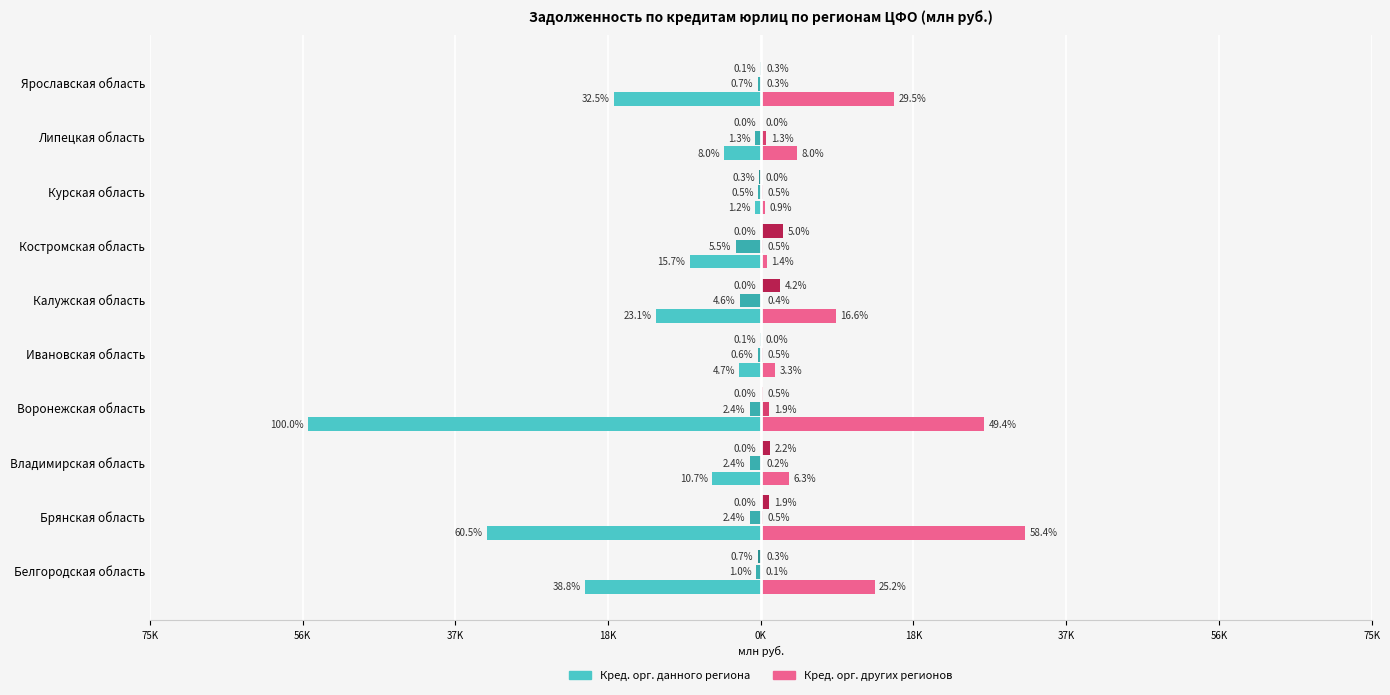

The Кред. орг. данного региона (всего) series shows -111 at Воронежская область. True or false?

False